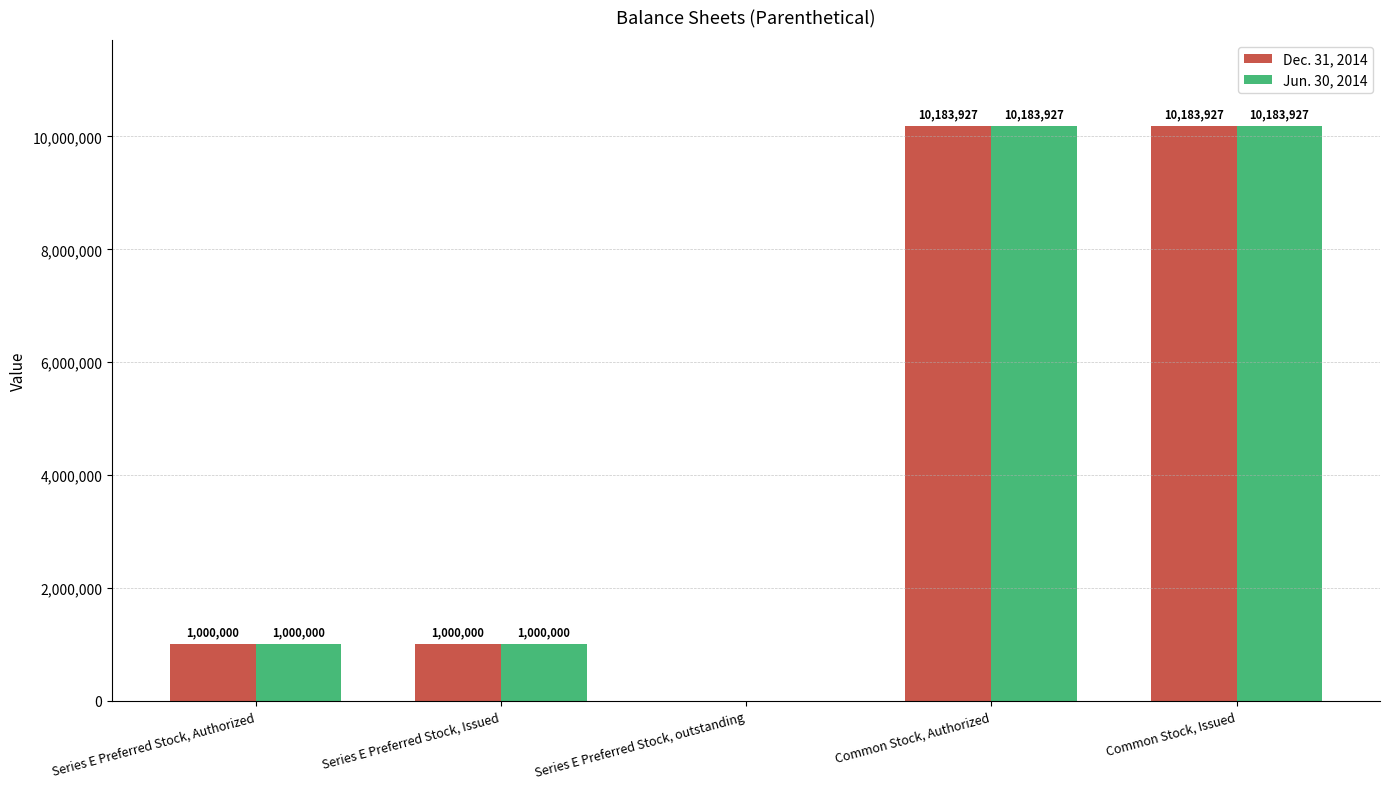

Reading left to right, extract all data points from this chart.

Dec. 31, 2014: Series E Preferred Stock, Authorized=1000000	Series E Preferred Stock, Issued=1000000	Series E Preferred Stock, outstanding=0	Common Stock, Authorized=10183927	Common Stock, Issued=10183927
Jun. 30, 2014: Series E Preferred Stock, Authorized=1000000	Series E Preferred Stock, Issued=1000000	Series E Preferred Stock, outstanding=0	Common Stock, Authorized=10183927	Common Stock, Issued=10183927